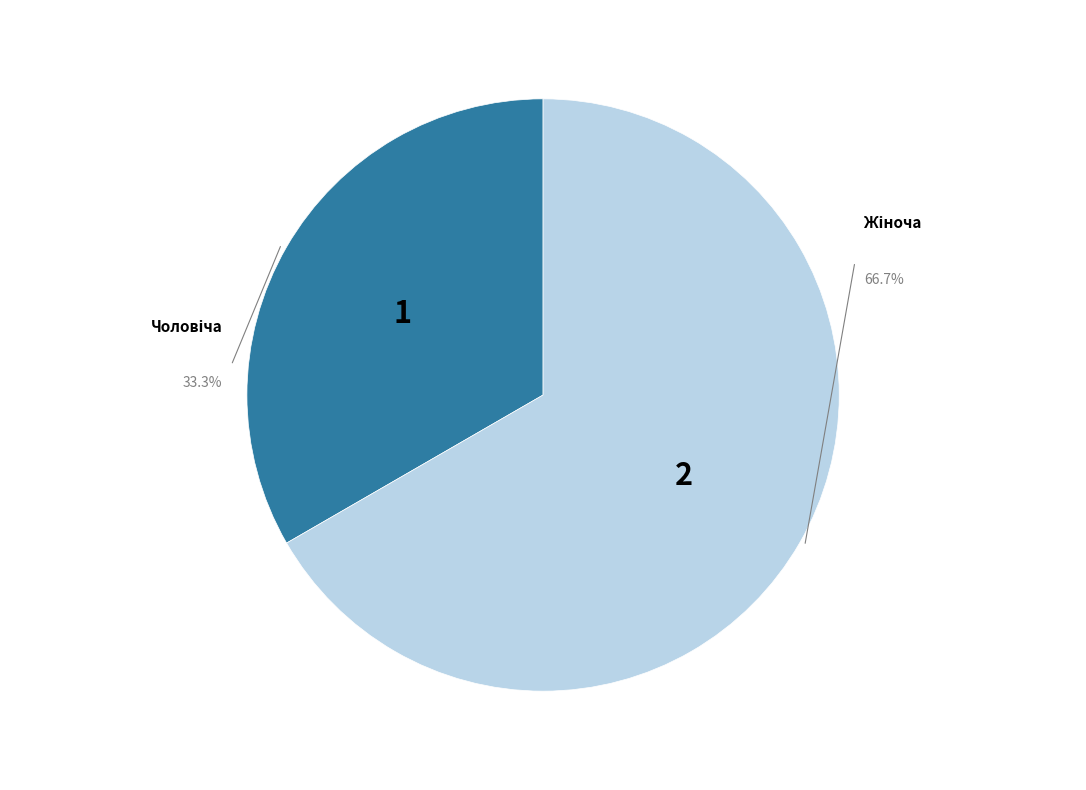

Does any single category account for the majority?

Yes